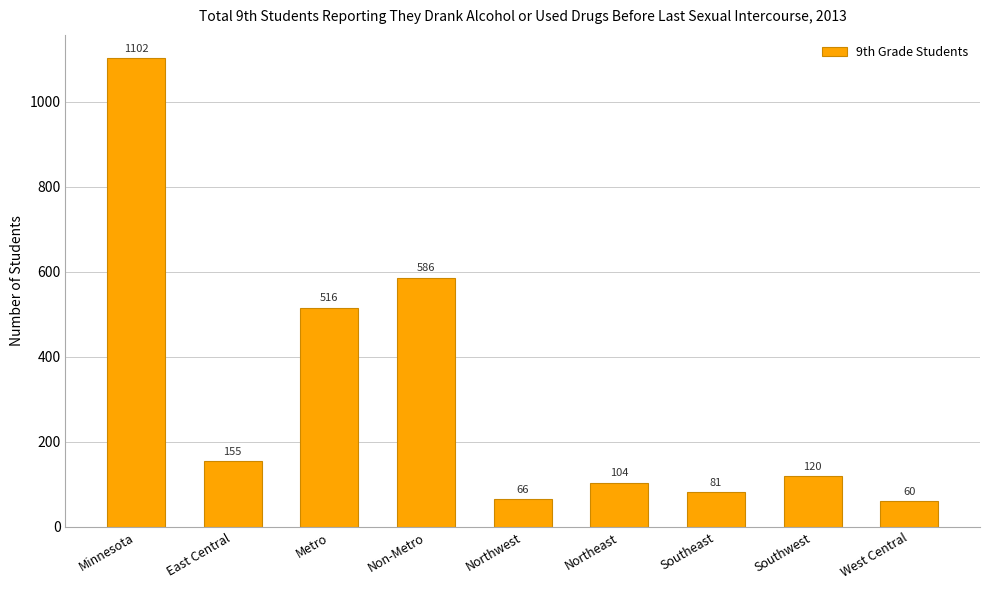

How many data points does each series have?

9